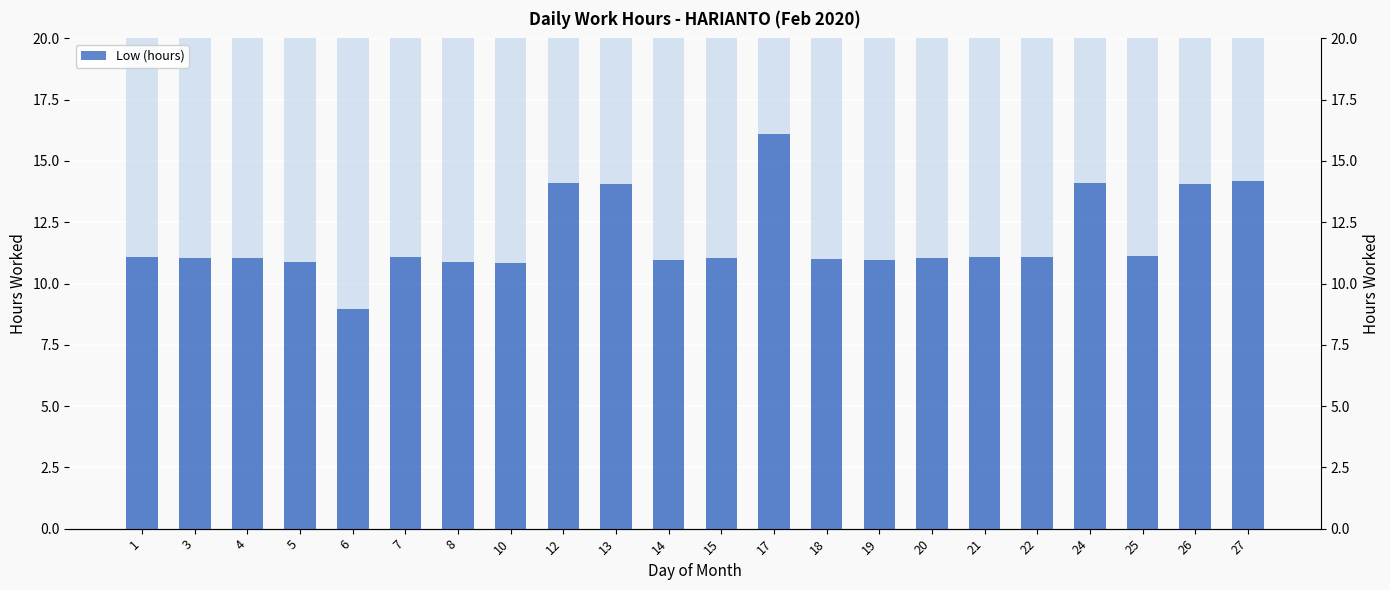

The chart shows a value of 11.0 at 18. True or false?

True